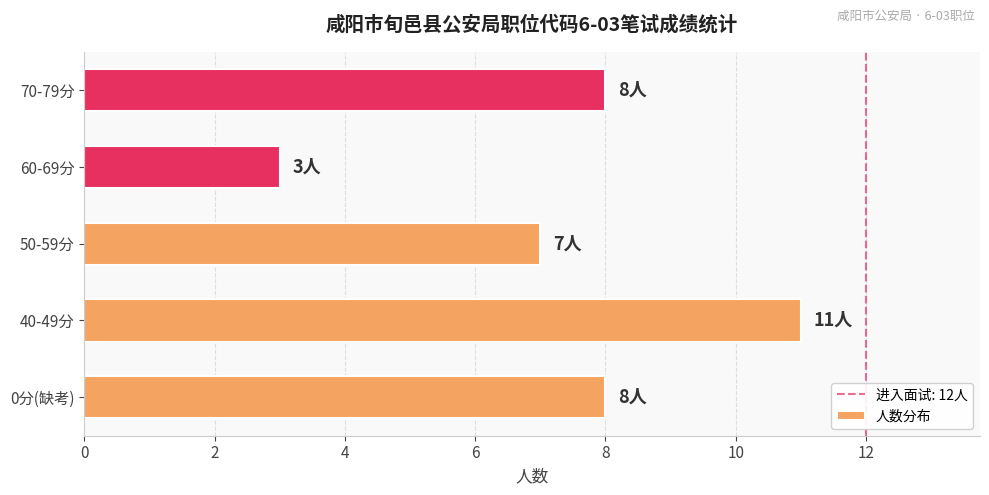

What is the change in value from 40-49分 to 50-59分?

-4